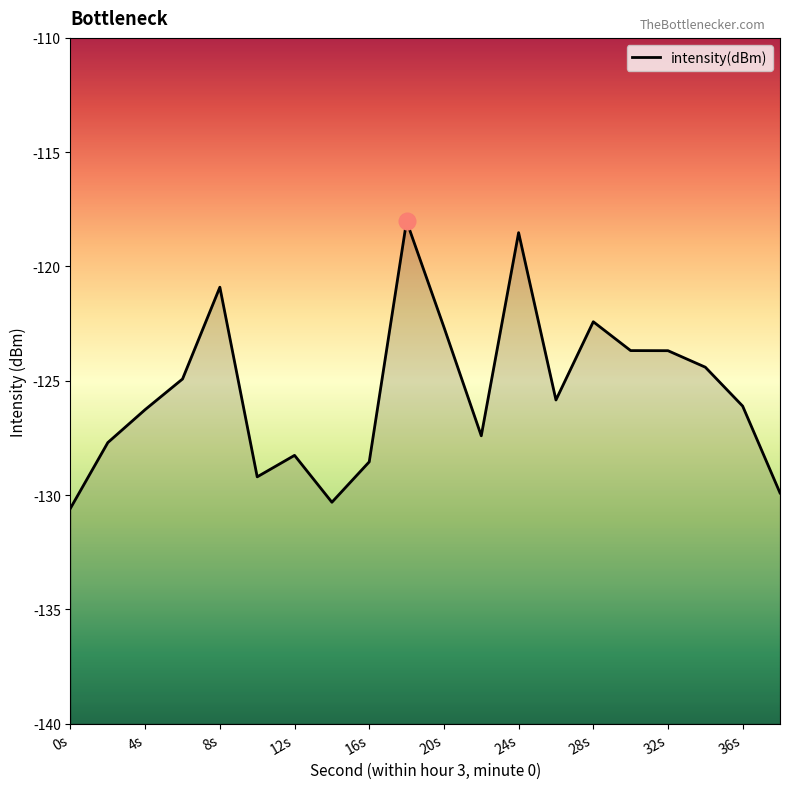

What is the difference between the maximum and minimum values?

12.6